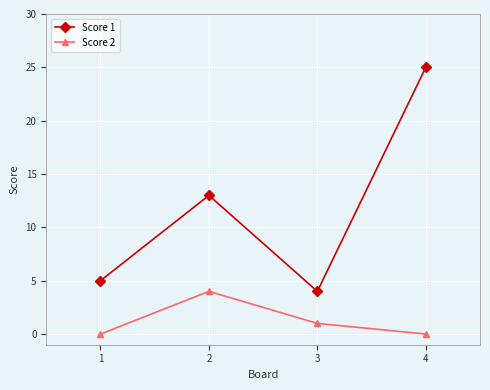

True or false: Score 2 and Score 1 cross at least once.

False